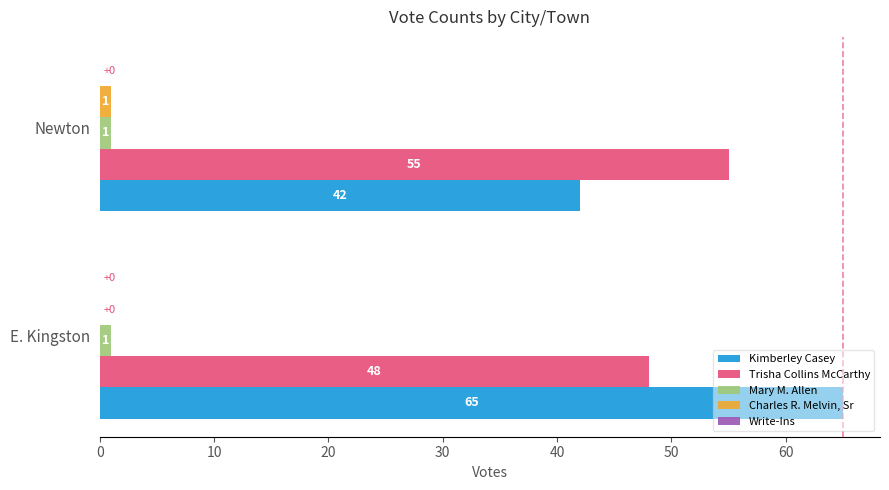

What is the sum of all Trisha Collins McCarthy values?

103